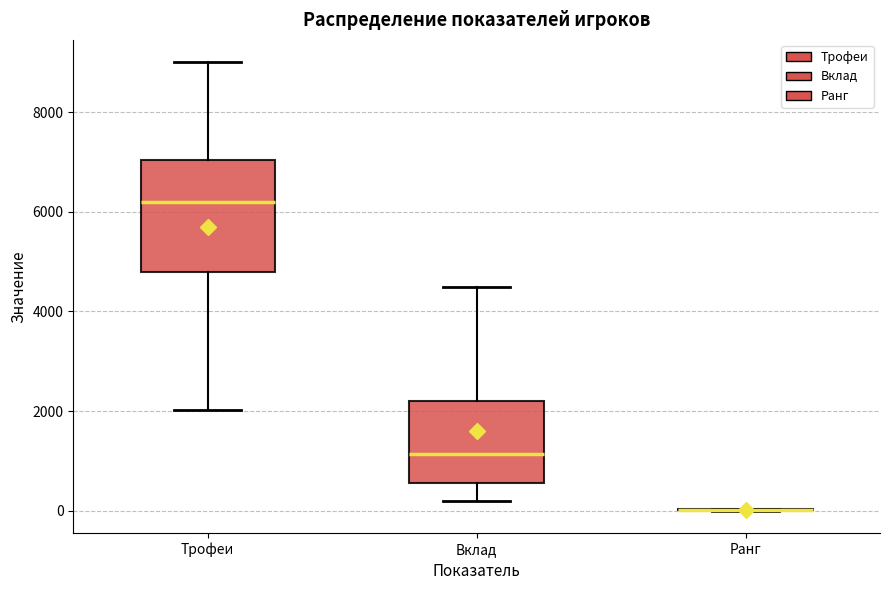

Reading left to right, read every box against the y-axis: the position of its median line, the range the box covers, and the ends of its whiskers. The values are not printed on the chart, so give them approximately, as read against the axis.

Трофеи: median 6200, box 4800 to 7000, whiskers 2000 to 9000
Вклад: median 1200, box 600 to 2200, whiskers 200 to 4600
Ранг: box collapsed to a line at 0, whiskers 0 to 0